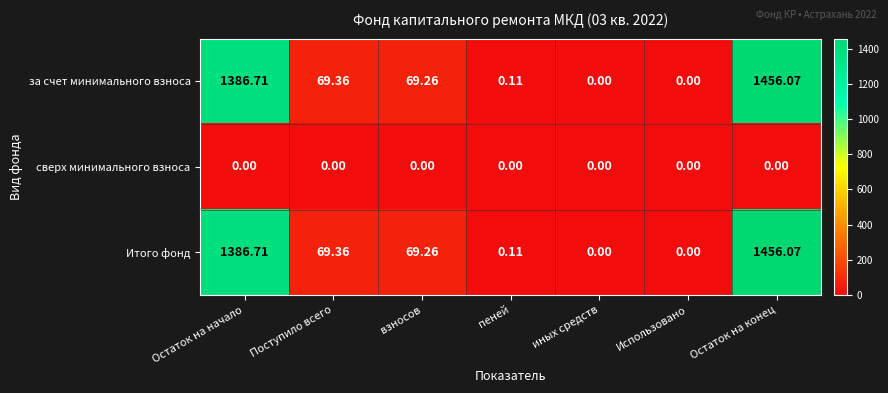

How many distinct data groups are displayed?

3